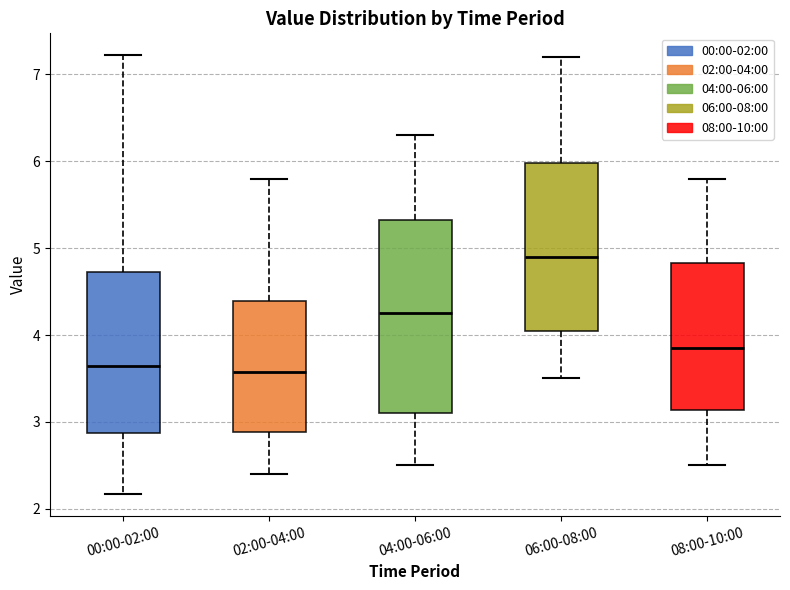

Reading left to right, read every box against the y-axis: the position of its median line, the range the box covers, and the ends of its whiskers. The values are not printed on the chart, so give them approximately, as read against the axis.

00:00-02:00: median 3.6, box 2.9 to 4.7, whiskers 2.2 to 7.2
02:00-04:00: median 3.6, box 2.9 to 4.4, whiskers 2.4 to 5.8
04:00-06:00: median 4.3, box 3.1 to 5.3, whiskers 2.5 to 6.3
06:00-08:00: median 4.9, box 4.1 to 6.0, whiskers 3.5 to 7.2
08:00-10:00: median 3.9, box 3.1 to 4.8, whiskers 2.5 to 5.8